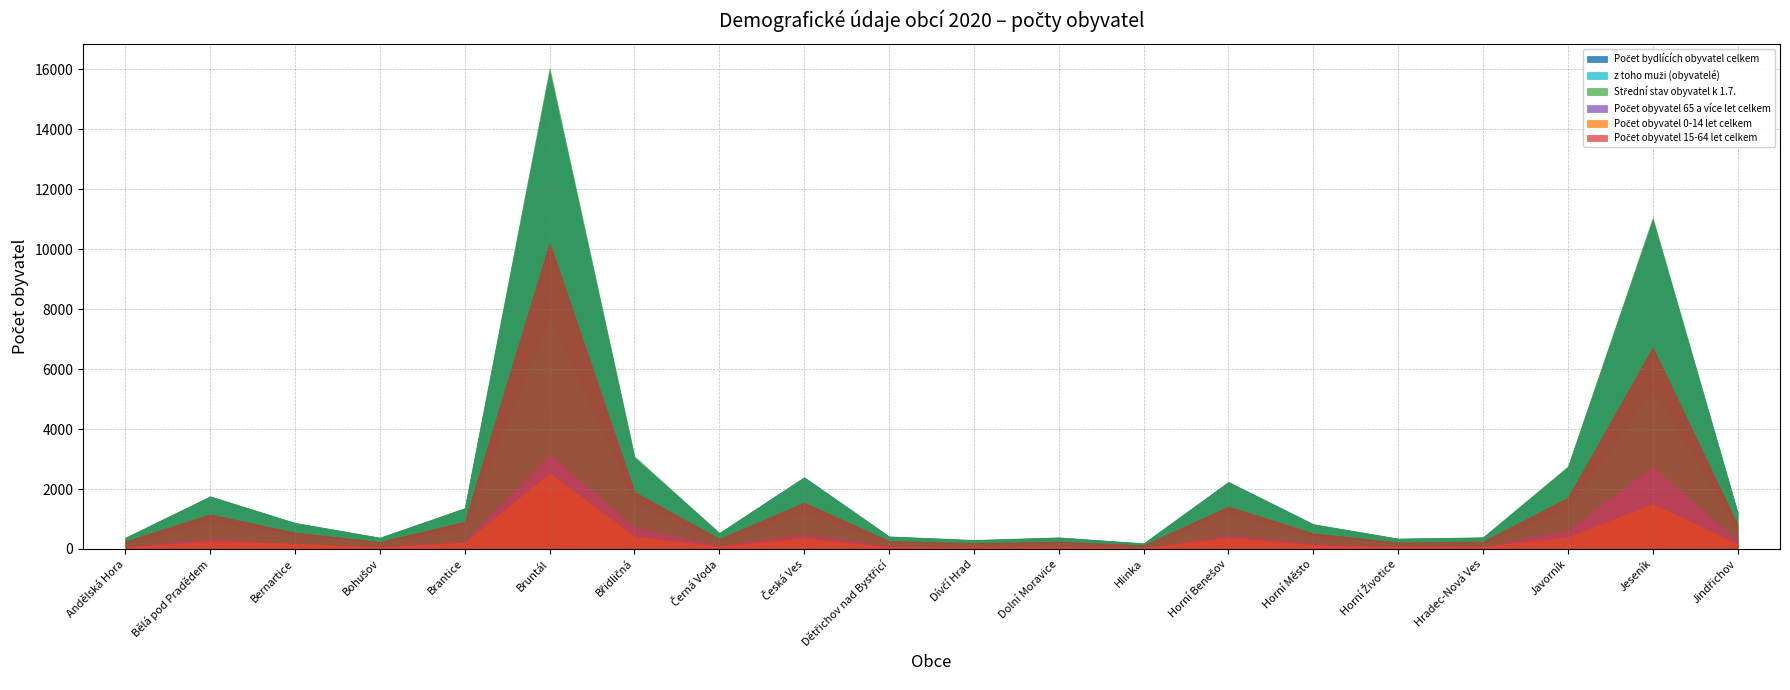

True or false: Počet obyvatel 65 a více let celkem and z toho muži (obyvatelé) cross at least once.

False